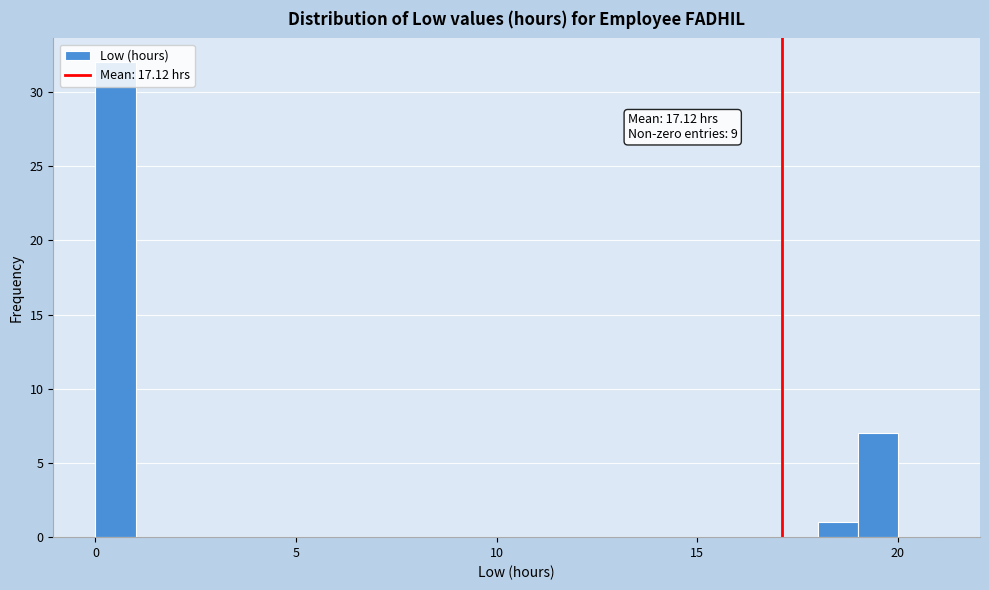

Around what value on the x-axis is the tallest bar? Give the approximate position of its centre, as read against the axis.

0.5